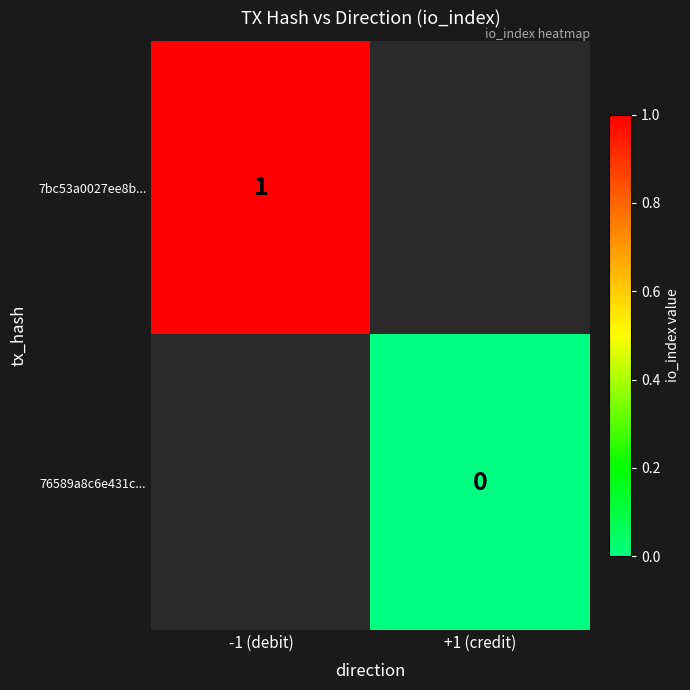

The 7bc53a0027ee8b... series shows 1 at -1 (debit). True or false?

True